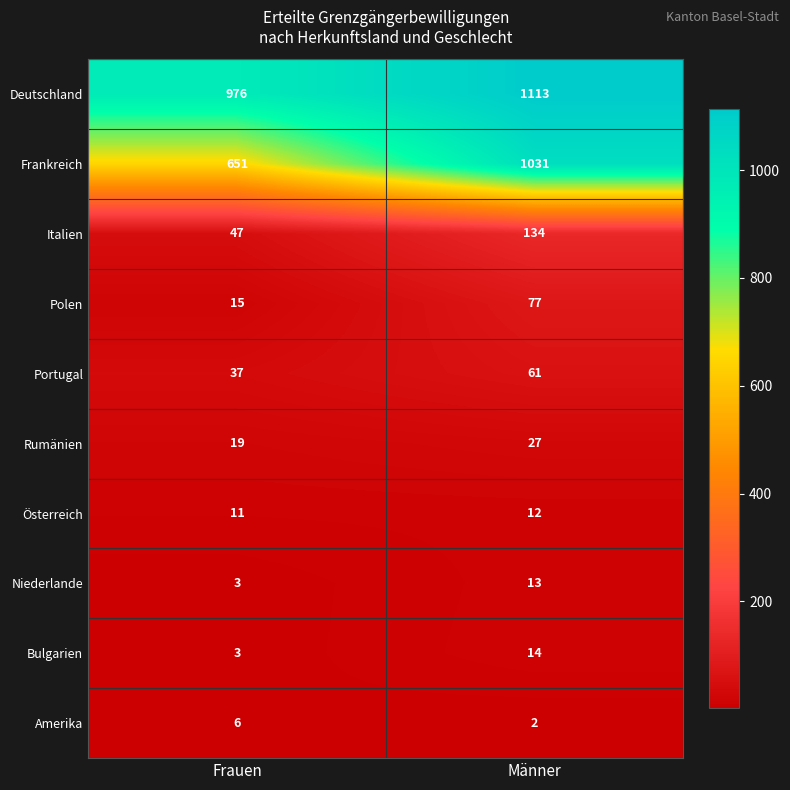

Reading left to right, transcribe all the data shown in this chart.

Deutschland: Frauen=976	Männer=1113
Frankreich: Frauen=651	Männer=1031
Italien: Frauen=47	Männer=134
Polen: Frauen=15	Männer=77
Portugal: Frauen=37	Männer=61
Rumänien: Frauen=19	Männer=27
Österreich: Frauen=11	Männer=12
Niederlande: Frauen=3	Männer=13
Bulgarien: Frauen=3	Männer=14
Amerika: Frauen=6	Männer=2